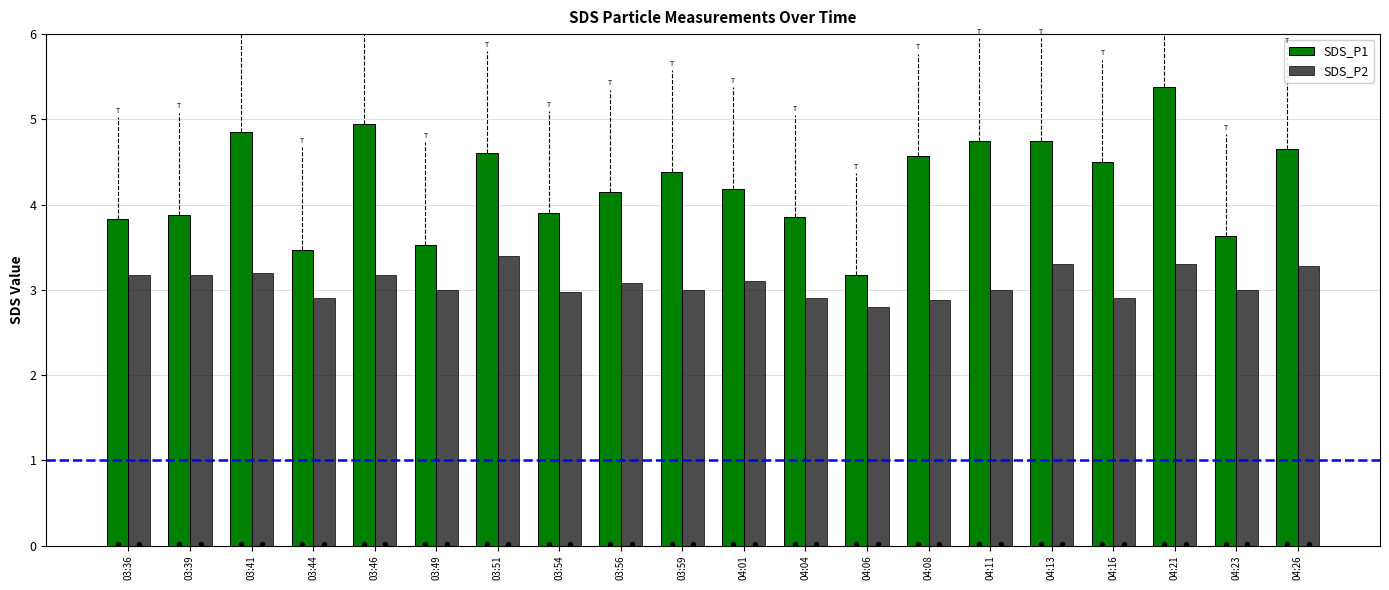

At which category is the sum across all series the highest?

04:21